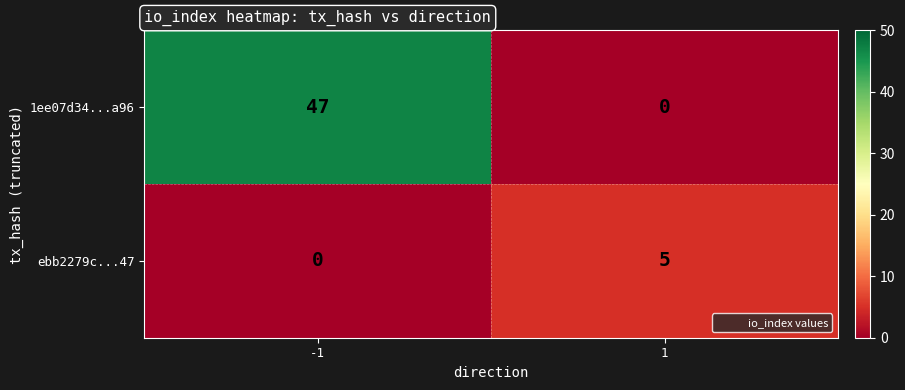

Reading left to right, list all the values displayed in this chart.

1ee07d34...a96: -1=47	1=0
ebb2279c...47: -1=0	1=5